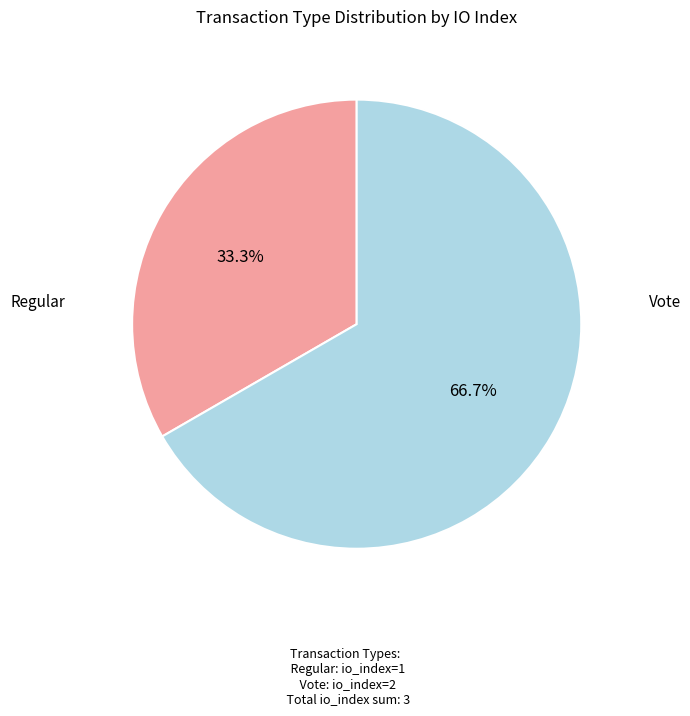

How many segments does this pie chart have?

2